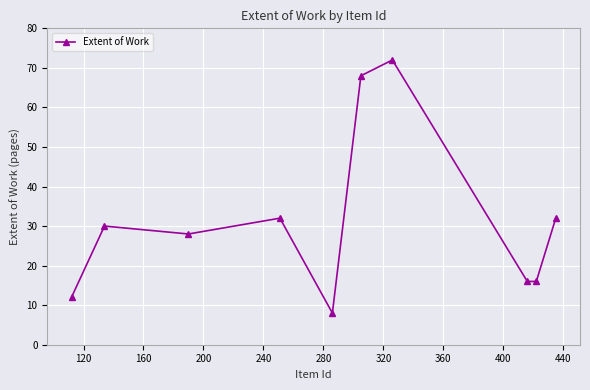

Reading left to right, what are all the values shown in this chart?

12	30	28	32	8	68	72	16	16	32